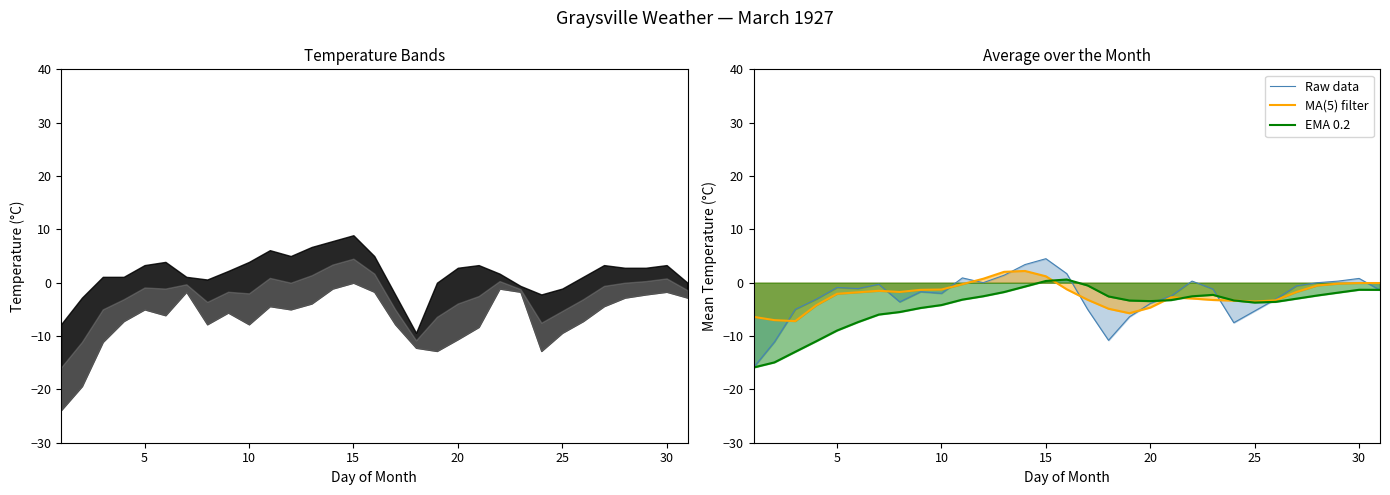

Reading right to left, what are all the values shown in this chart?

Raw data: -1.4	0.8	0.3	0.0	-0.6	-3.1	-5.3	-7.5	-1.2	0.3	-2.5	-3.9	-6.4	-10.8	-5.0	1.7	4.5	3.4	1.4	0.0	0.9	-2.0	-1.7	-3.6	-0.3	-1.1	-0.9	-3.1	-5.0	-11.1	-15.9
MA(5) filter: -0.1	-0.1	-0.2	-0.5	-1.7	-3.3	-3.5	-3.4	-3.2	-3.0	-2.7	-4.7	-5.7	-4.9	-3.2	-1.2	1.2	2.2	2.0	0.7	-0.3	-1.3	-1.3	-1.7	-1.5	-1.8	-2.1	-4.2	-7.2	-7.0	-6.4
EMA 0.2: -1.3	-1.3	-1.9	-2.4	-3.0	-3.6	-3.7	-3.3	-2.3	-2.6	-3.3	-3.5	-3.3	-2.6	-0.5	0.6	0.3	-0.7	-1.8	-2.5	-3.2	-4.2	-4.7	-5.5	-6.0	-7.4	-9.0	-11.0	-13.0	-14.9	-15.9